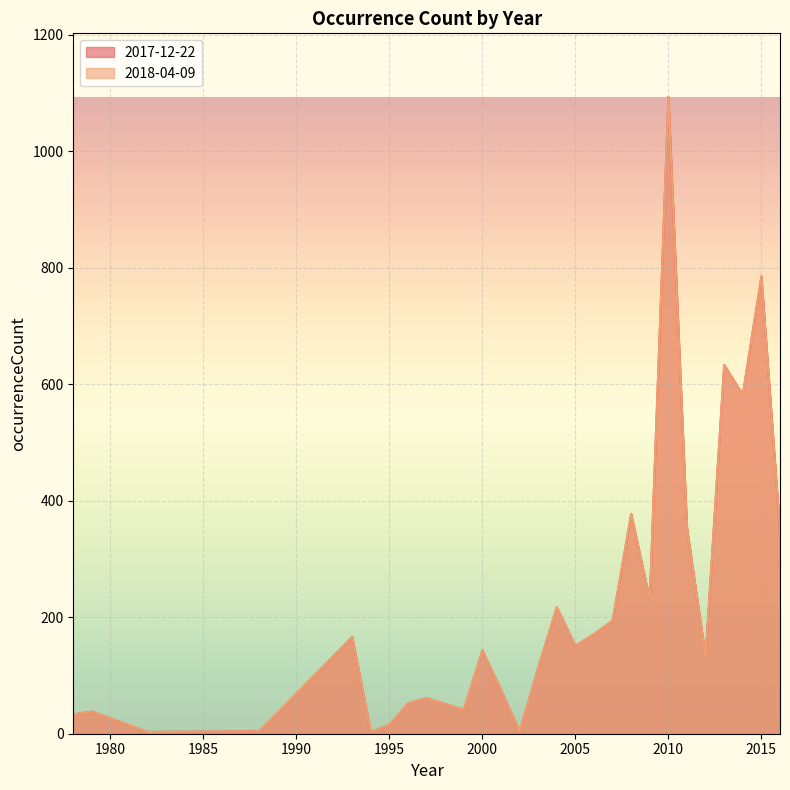

Reading left to right, transcribe all the data shown in this chart.

2017-12-22: 1978=33	1979=38	1982=3	1988=4	1993=166	1994=3	1995=15	1996=52	1997=61	1999=41	2000=143	2001=75	2002=4	2003=113	2004=217	2005=151	2006=171	2007=194	2008=377	2009=230	2010=1093	2011=353	2012=132	2013=633	2014=582	2015=785	2016=348
2018-04-09: 1978=33	1979=38	1982=3	1988=4	1993=166	1994=3	1995=15	1996=52	1997=61	1999=41	2000=143	2001=75	2002=4	2003=113	2004=217	2005=151	2006=171	2007=194	2008=377	2009=230	2010=1093	2011=353	2012=132	2013=633	2014=582	2015=785	2016=348